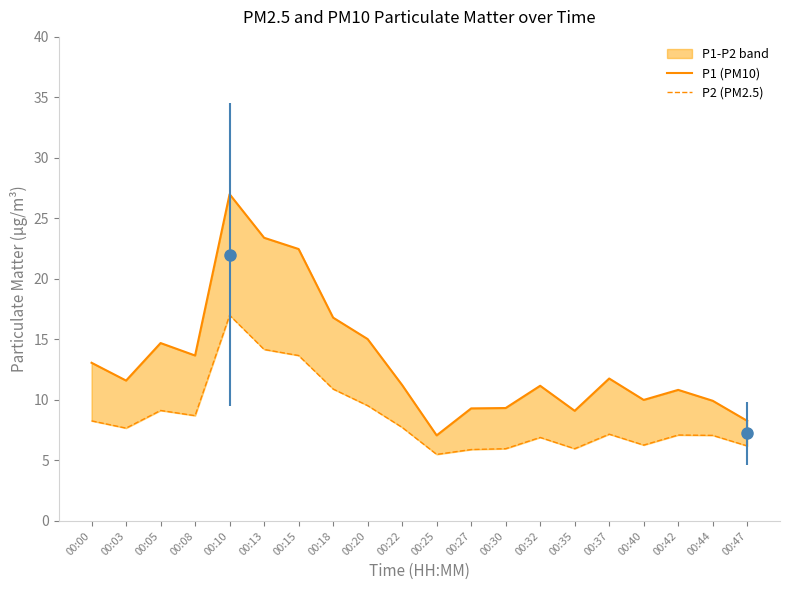

What is the highest value of the P2 (PM2.5) series?

17.0